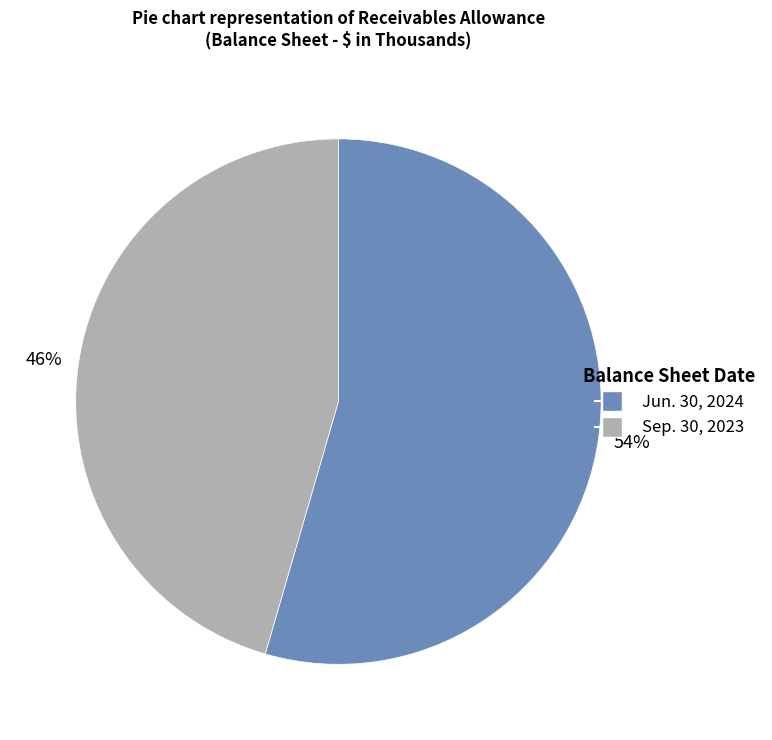

Which slice is the smallest?

Sep. 30, 2023